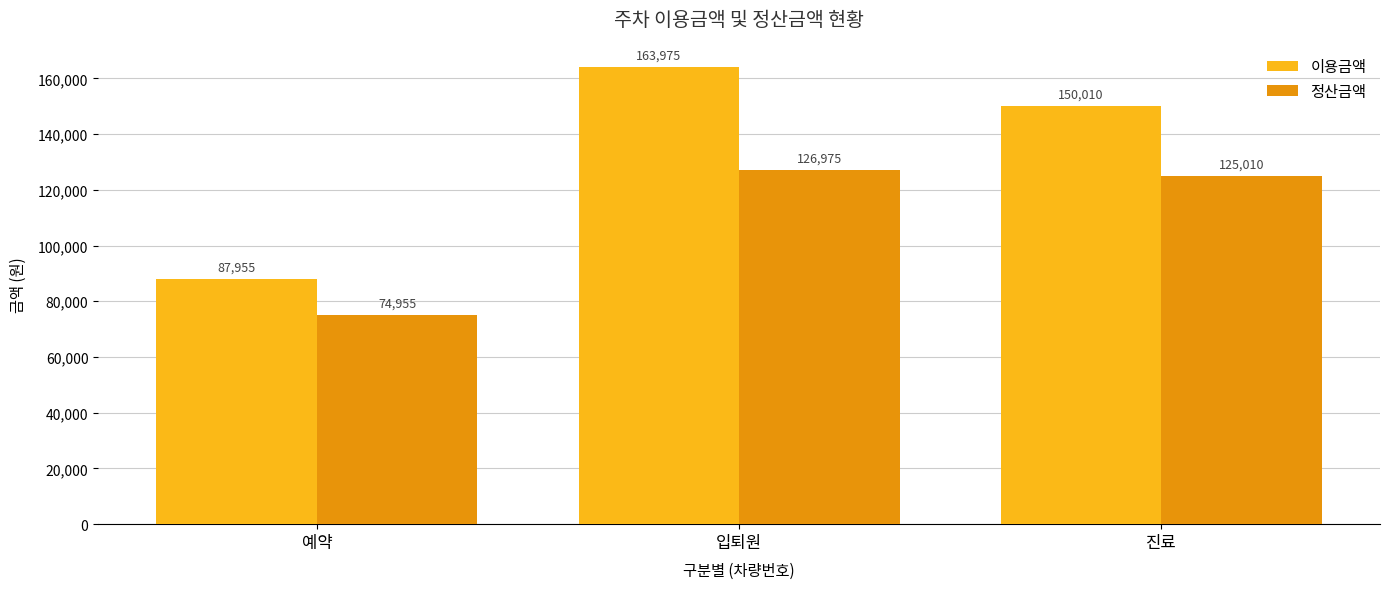

How many data points does each series have?

3